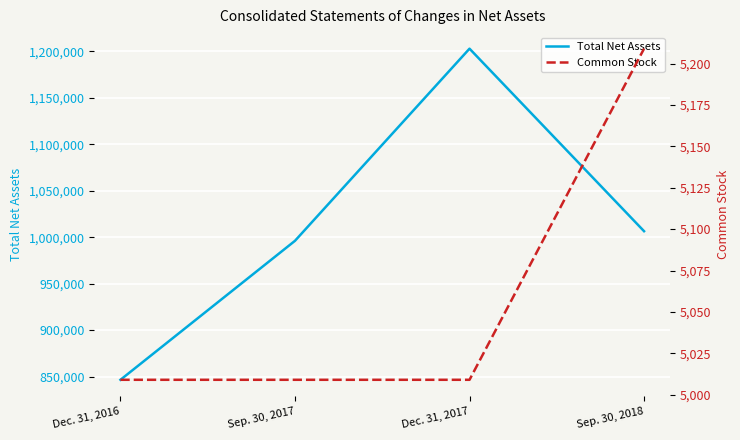

What is the approximate value of Common Stock at Dec. 31, 2016, to the nearest 10?

5010